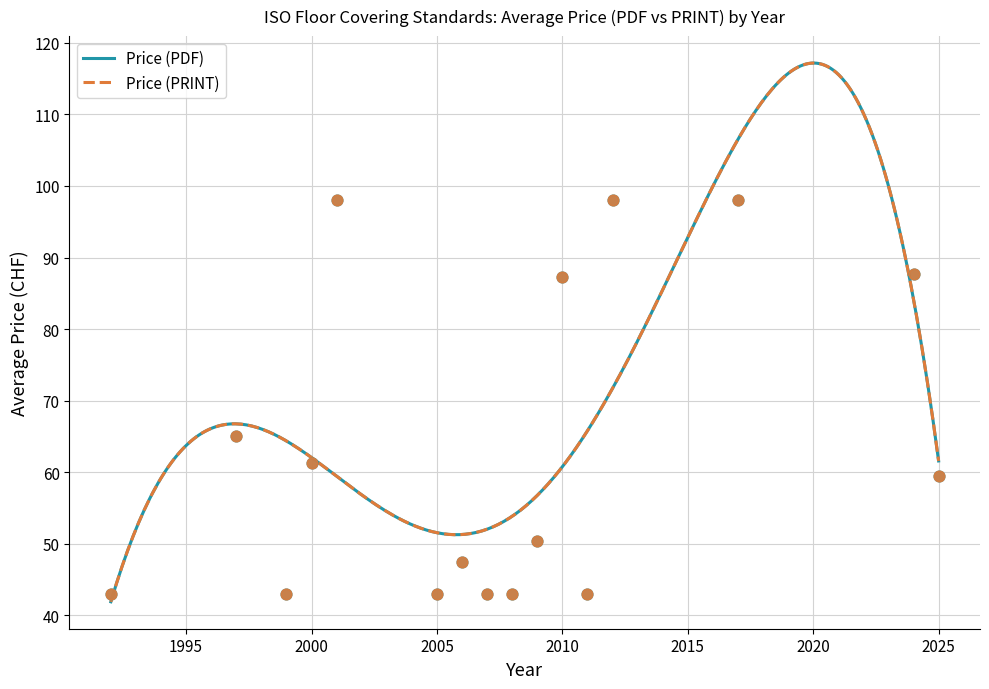

Which series contains the lowest Y value?

Price (PDF)